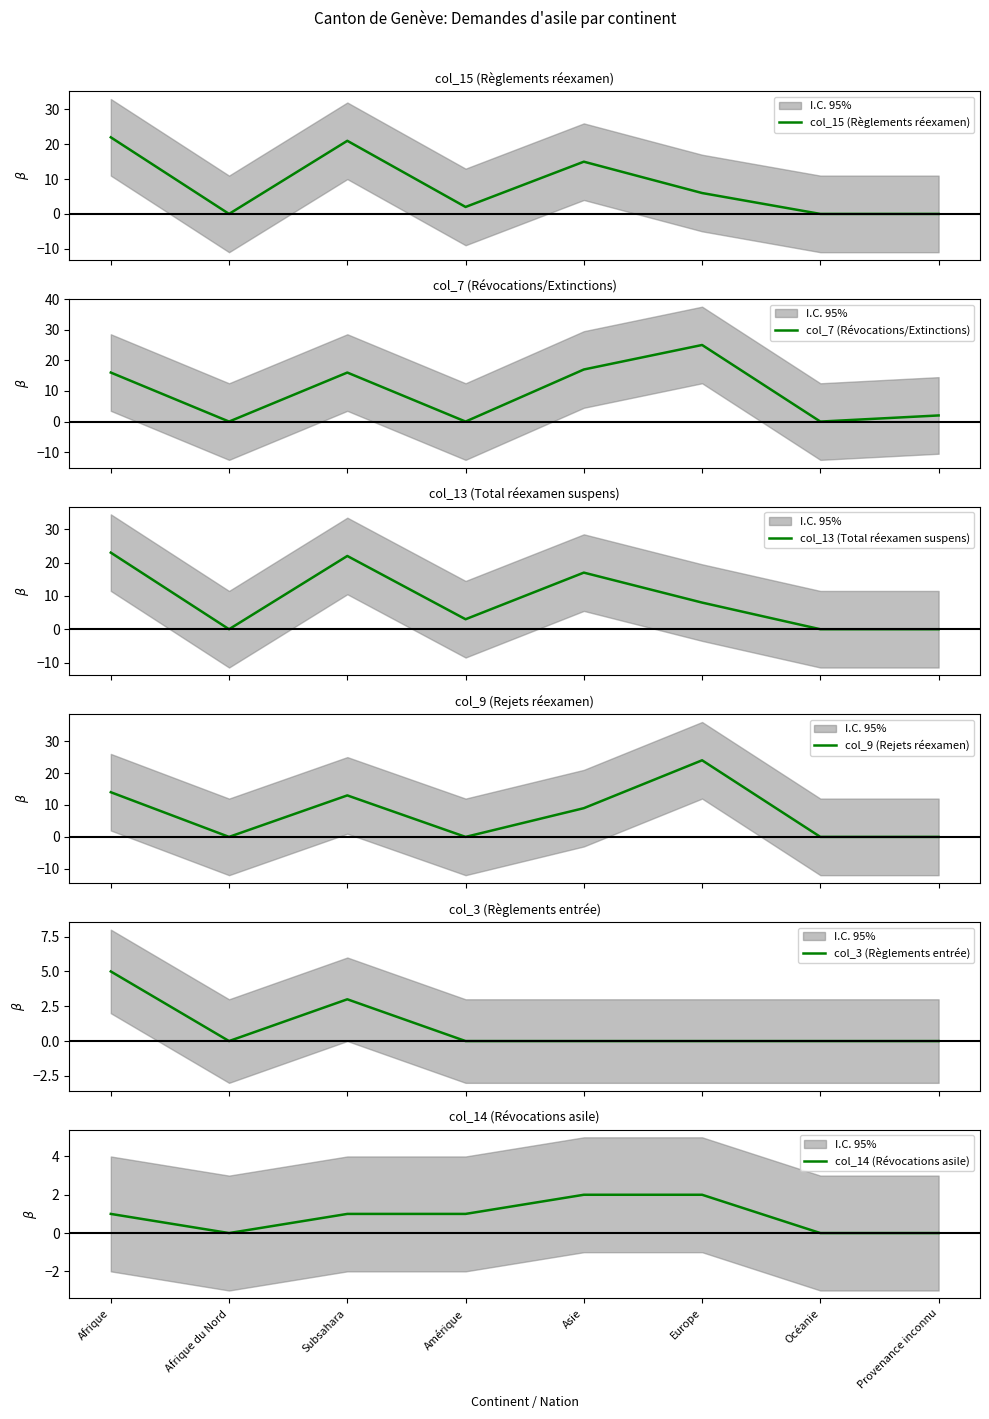

What is the value of the col_15 (Règlements réexamen) point at the 6th from the left?

6